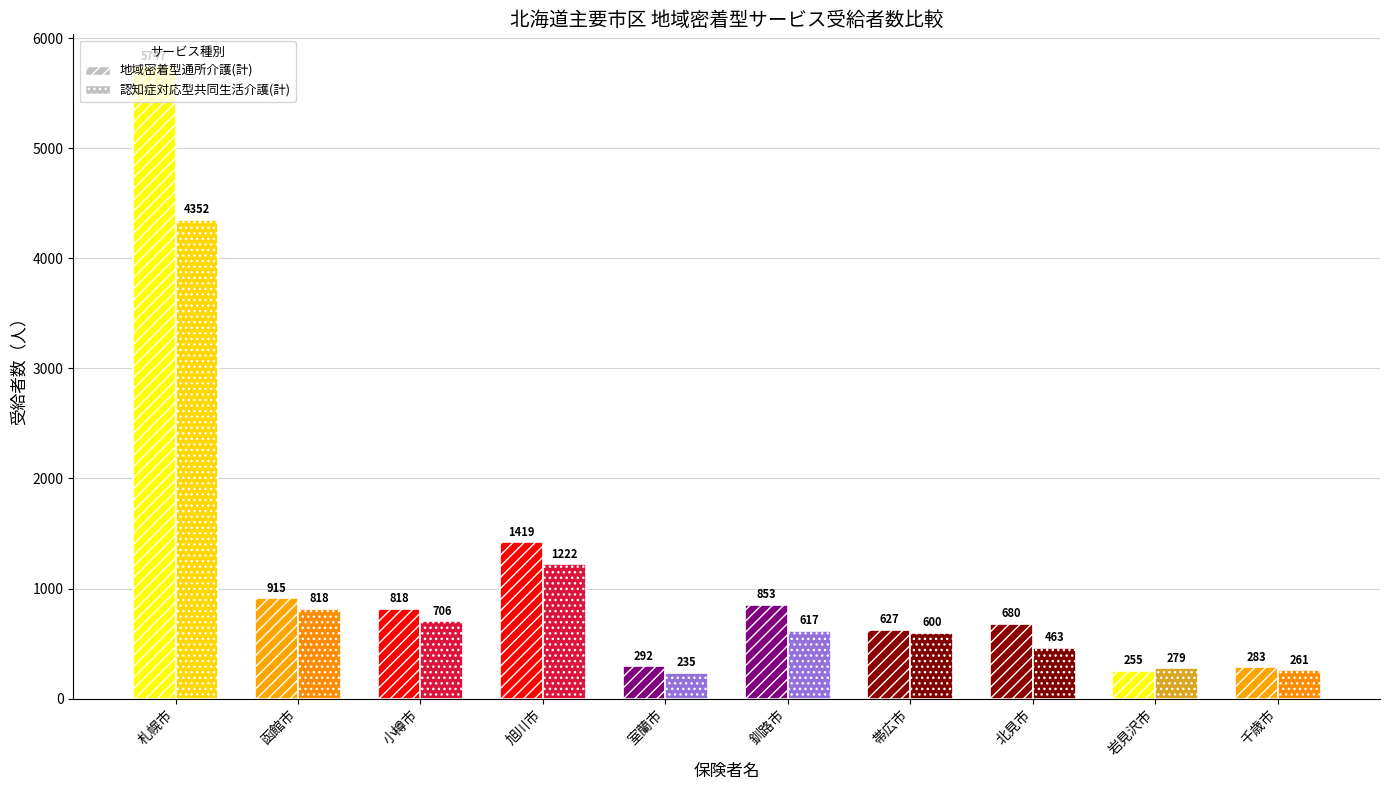

Which category has the highest value across all series?

札幌市